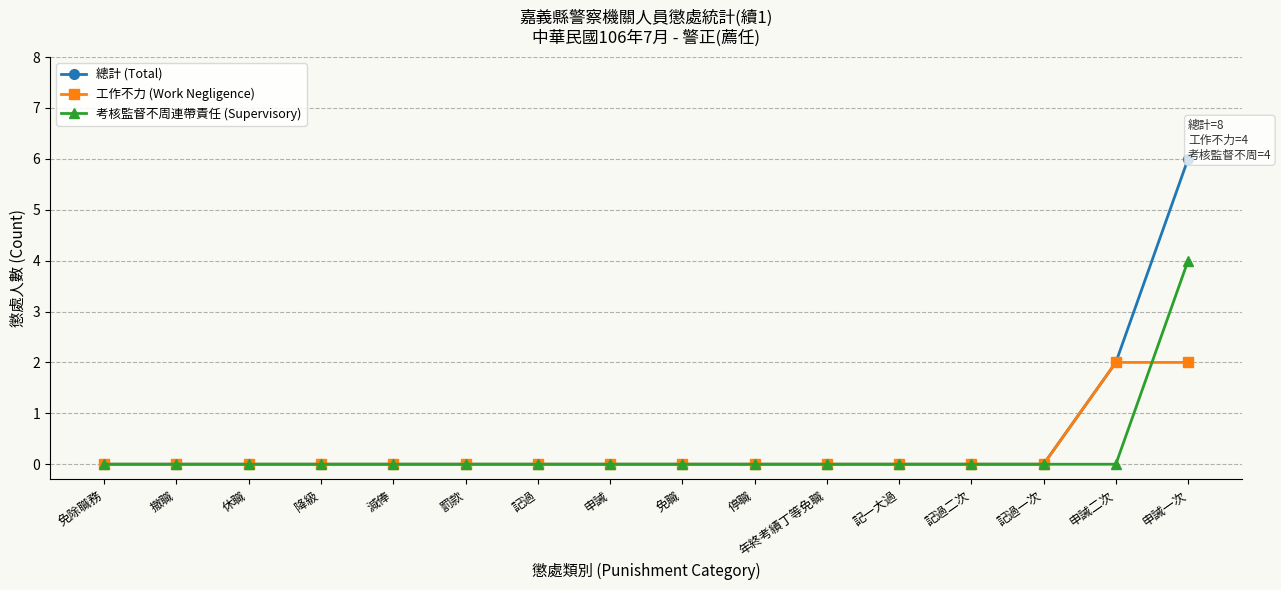

Reading left to right, extract all data points from this chart.

總計 (Total): 免除職務=0	撤職=0	休職=0	降級=0	減俸=0	罰款=0	記過=0	申誡=0	免職=0	停職=0	年終考績丁等免職=0	記一大過=0	記過二次=0	記過一次=0	申誡二次=2	申誡一次=6
工作不力 (Work Negligence): 免除職務=0	撤職=0	休職=0	降級=0	減俸=0	罰款=0	記過=0	申誡=0	免職=0	停職=0	年終考績丁等免職=0	記一大過=0	記過二次=0	記過一次=0	申誡二次=2	申誡一次=2
考核監督不周連帶責任 (Supervisory): 免除職務=0	撤職=0	休職=0	降級=0	減俸=0	罰款=0	記過=0	申誡=0	免職=0	停職=0	年終考績丁等免職=0	記一大過=0	記過二次=0	記過一次=0	申誡二次=0	申誡一次=4